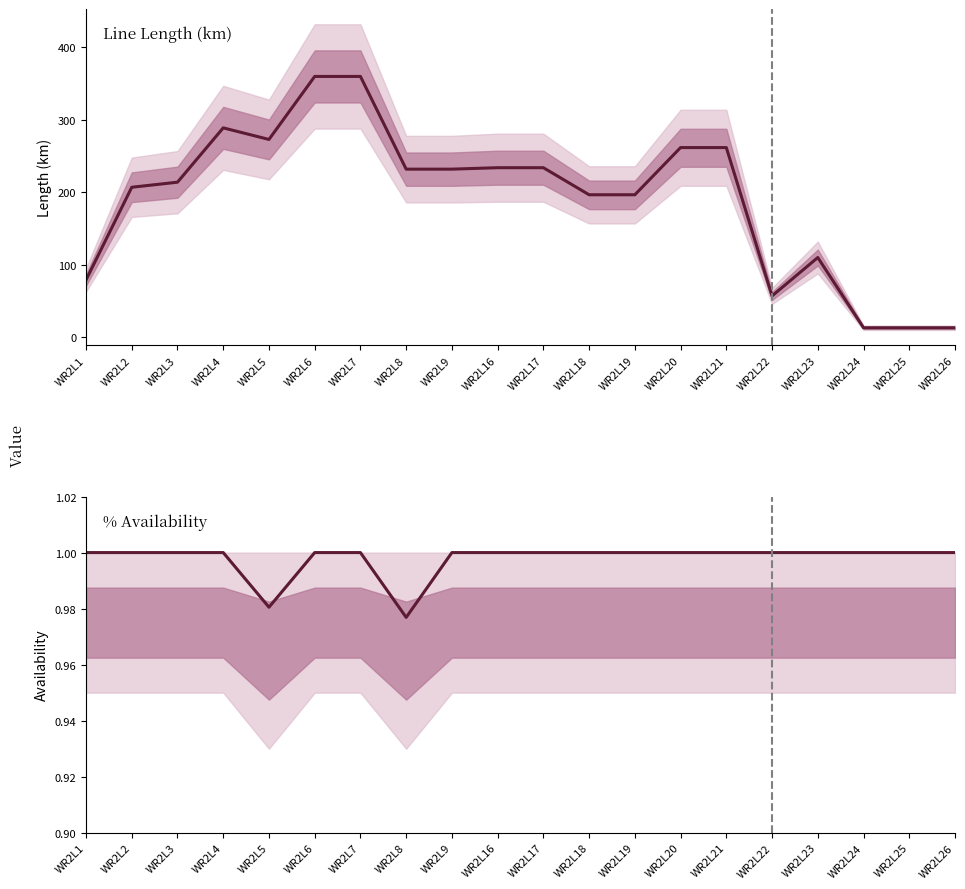

Which category has the highest value across all series?

WR2L6